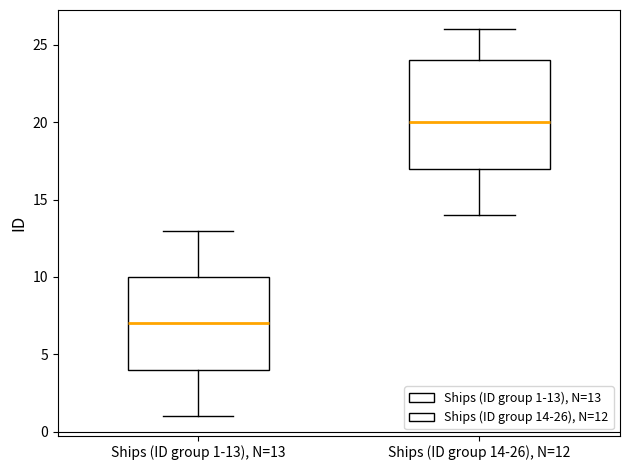

Where is the lower edge of the box for Ships (ID group 1-13), N=13 on the y-axis? The values are not printed on the chart, so give them approximately, as read against the axis.

4